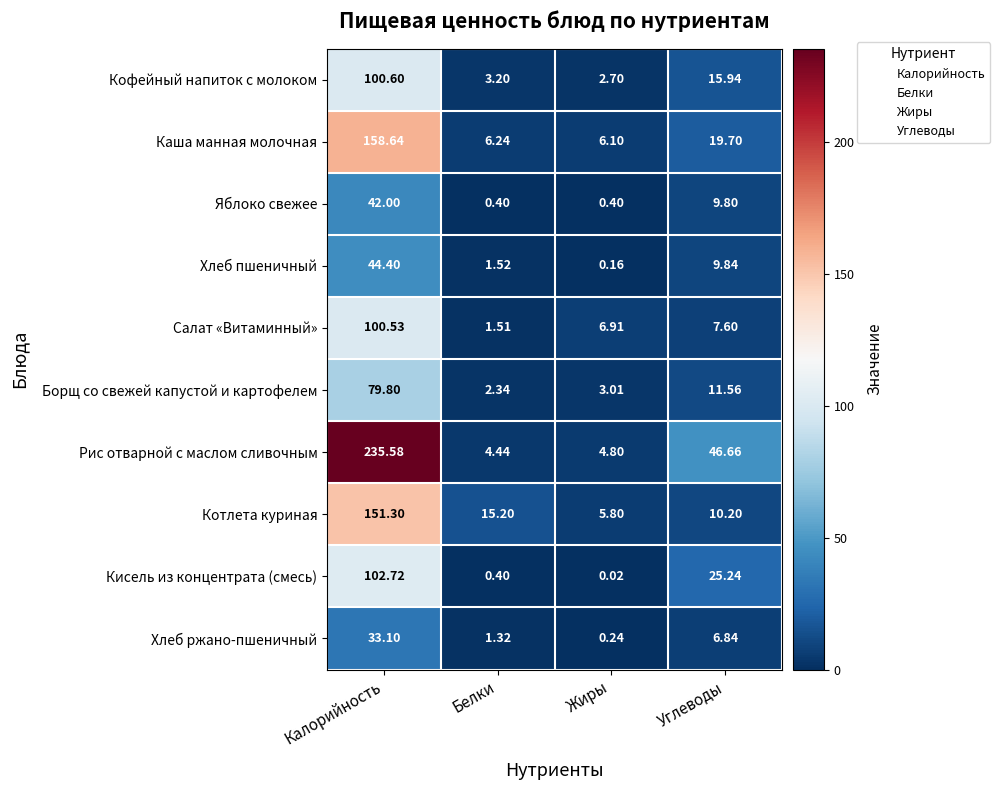

At which label does Кисель из концентрата (смесь) reach its minimum?

Жиры